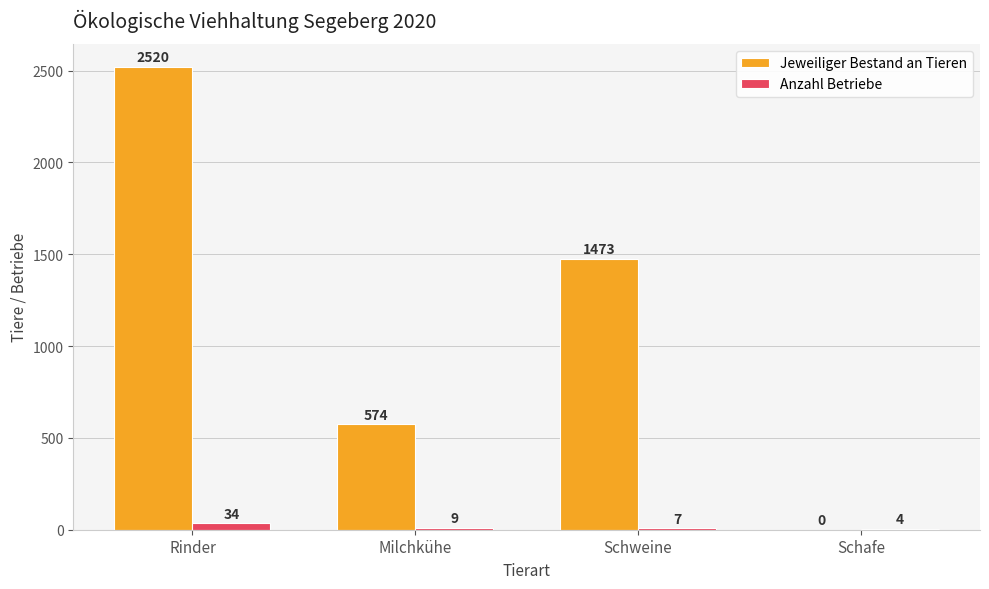

Is the value of Jeweiliger Bestand an Tieren at Rinder greater than the value of Anzahl Betriebe at Milchkühe?

Yes